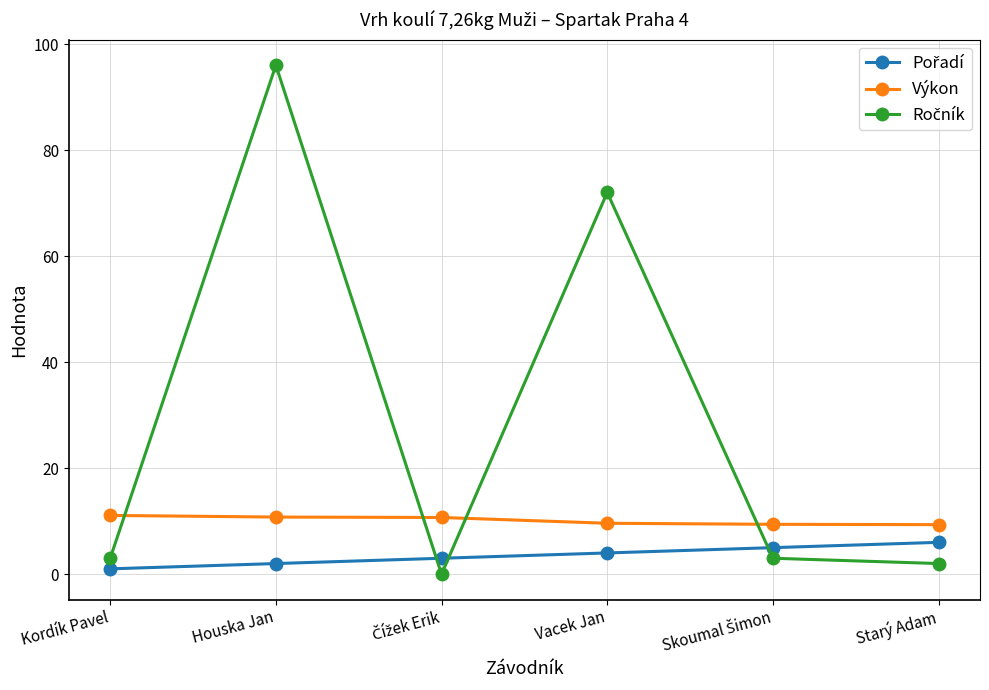

What is the label of the 6th point from the right?

Kordík Pavel